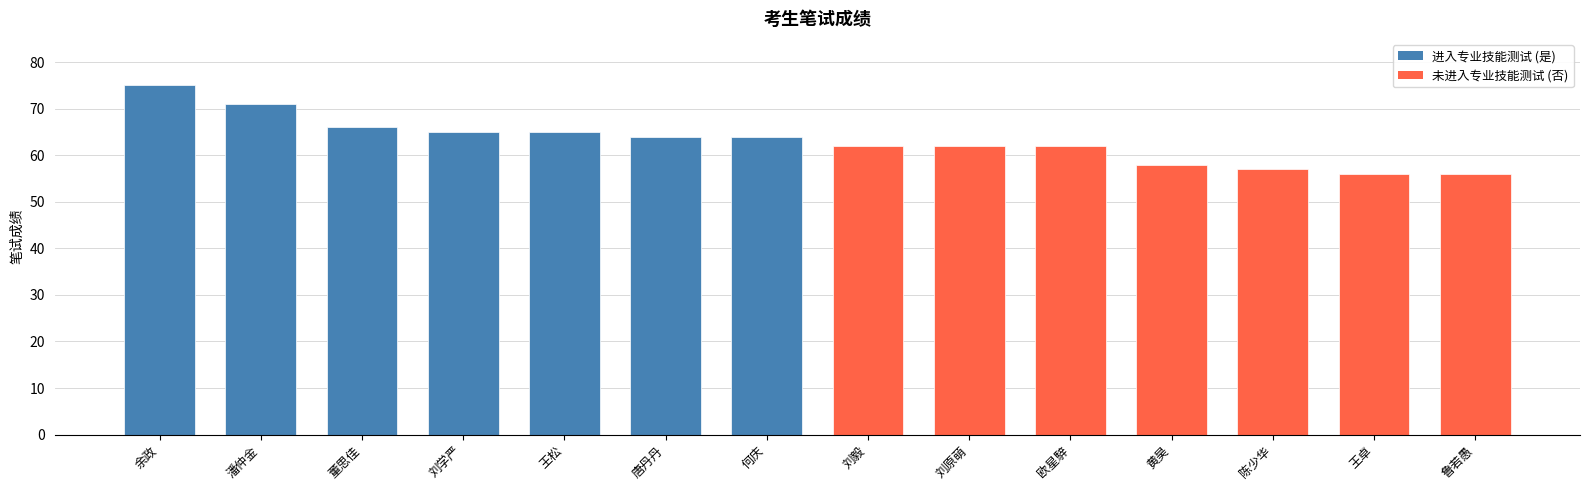

Reading right to left, what are all the values shown in this chart?

鲁若愚=56	王卓=56	陈少华=57	黄昊=58	欧星騂=62	刘原萌=62	刘毅=62	何庆=64	唐丹丹=64	王松=65	刘学严=65	董思佳=66	潘仲金=71	余政=75